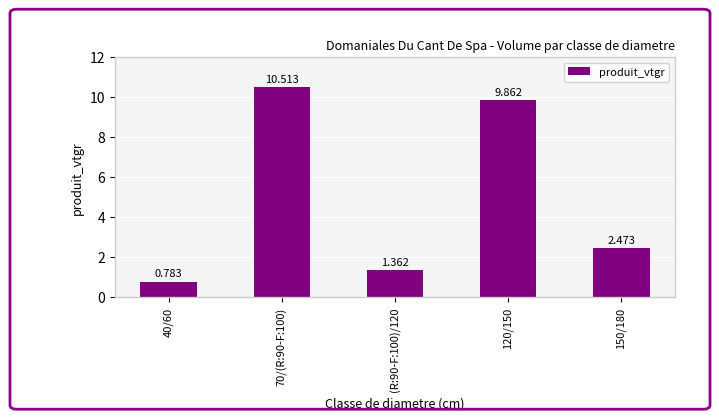

What is the difference between the values at 150/180 and 40/60?

1.7